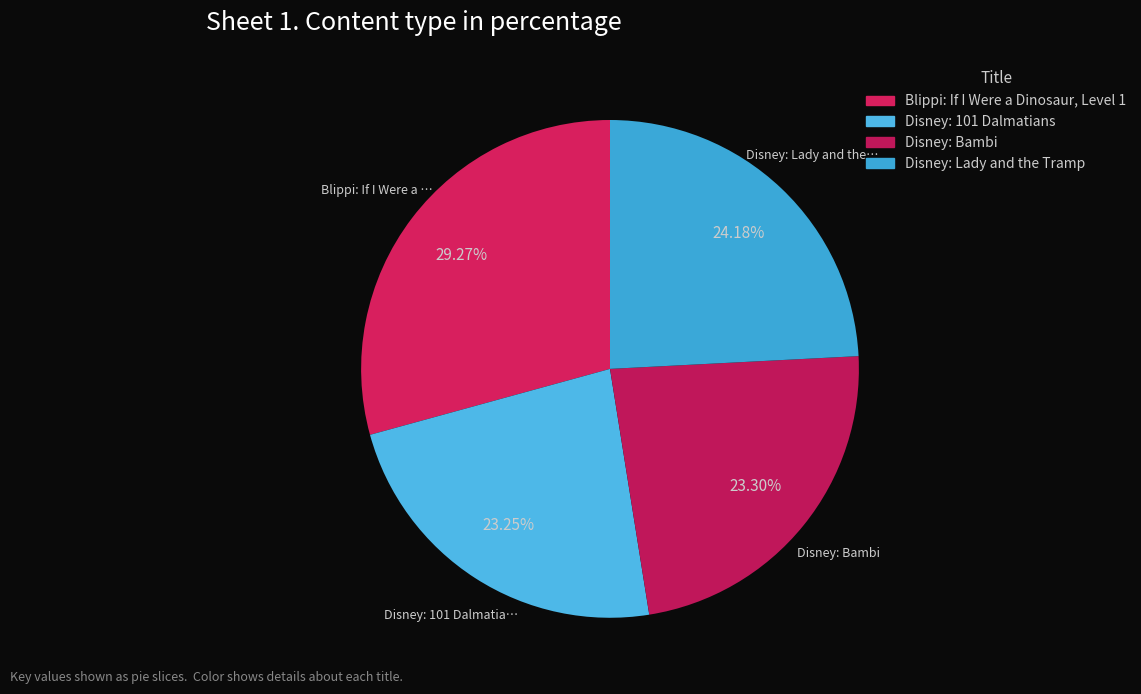

Approximately how many times larger is the value at Blippi: If I Were a Dinosaur, Level 1 compared to Disney: Bambi?

1.3